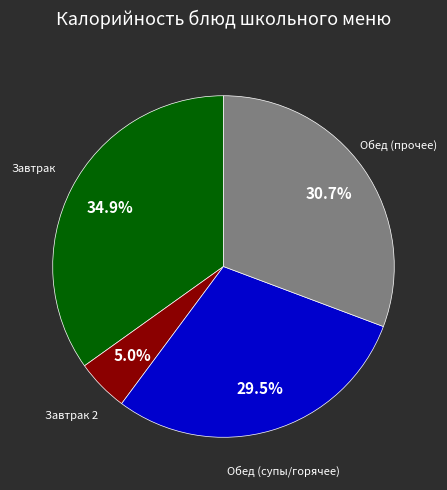

To the nearest percent, what is the average slice percentage?

25%